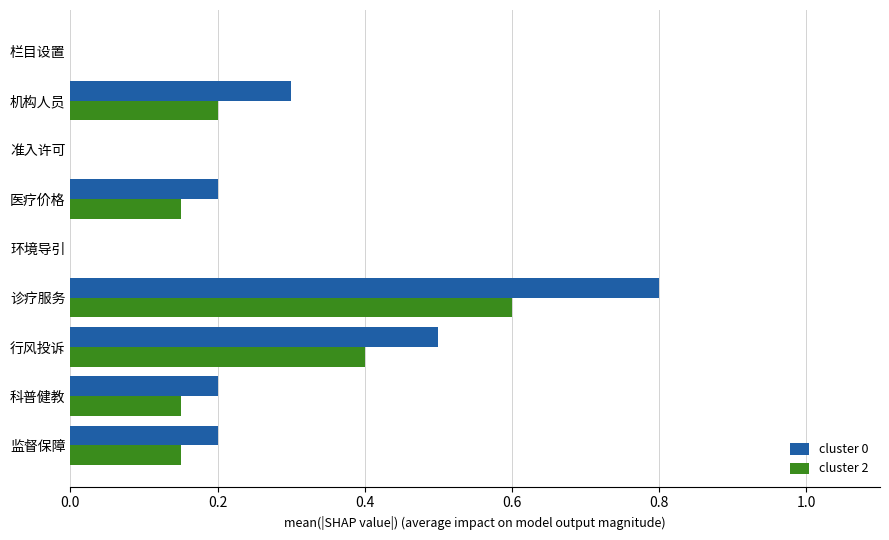

How many cluster 0 values are between 0 and 1?

9